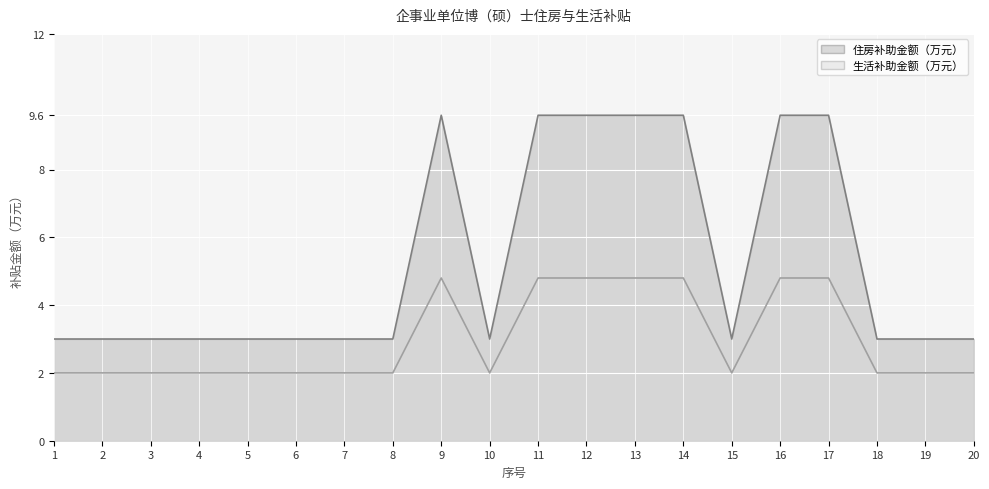

True or false: 生活补助金额（万元） has a value of 2.0 at 8.

True